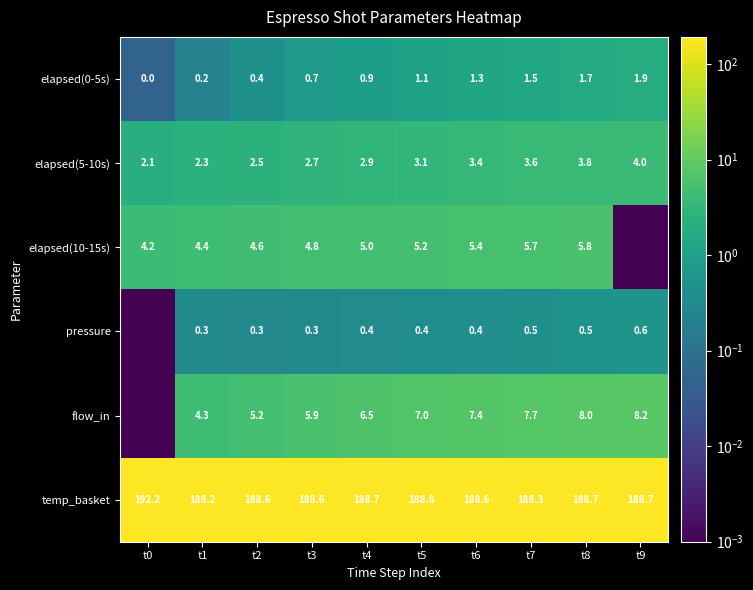

Where is pressure nearest to the value 0?

t0